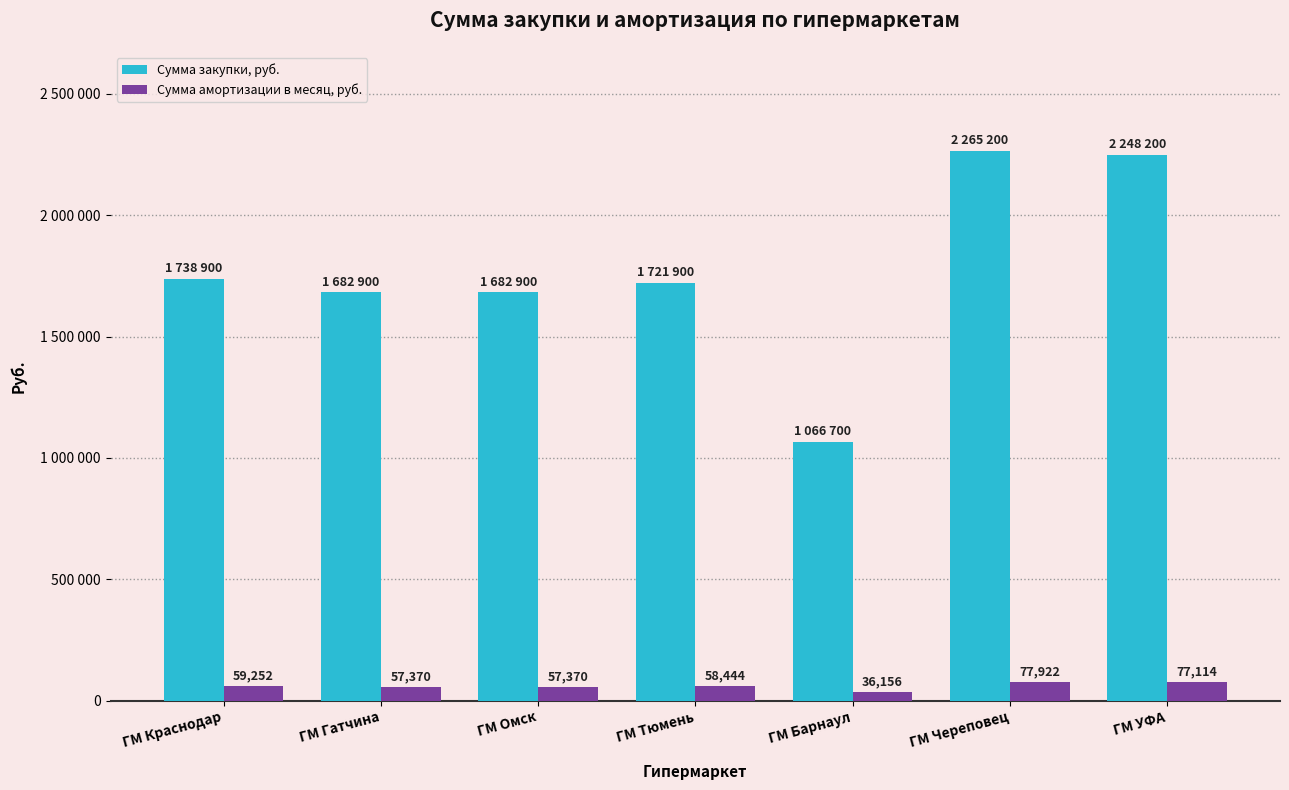

Does the chart contain any negative values?

No